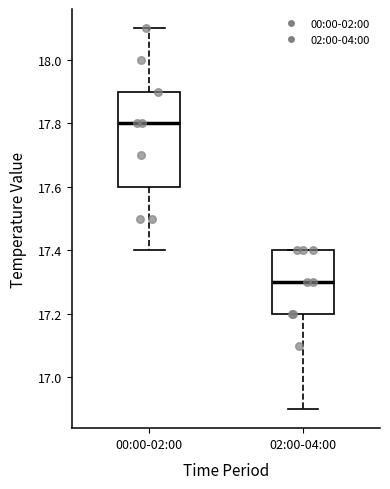

Reading left to right, read every box against the y-axis: the position of its median line, the range the box covers, and the ends of its whiskers. The values are not printed on the chart, so give them approximately, as read against the axis.

00:00-02:00: median 17.8, box 17.6 to 17.9, whiskers 17.4 to 18.1
02:00-04:00: median 17.3, box 17.2 to 17.4, whiskers 16.9 to 17.4